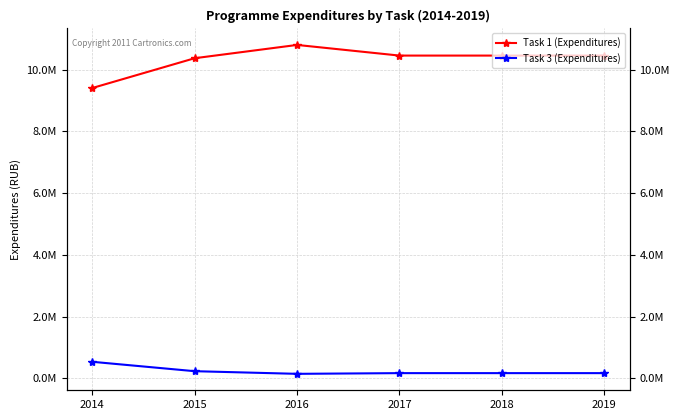

Does the chart display data point markers on the line(s)?

Yes